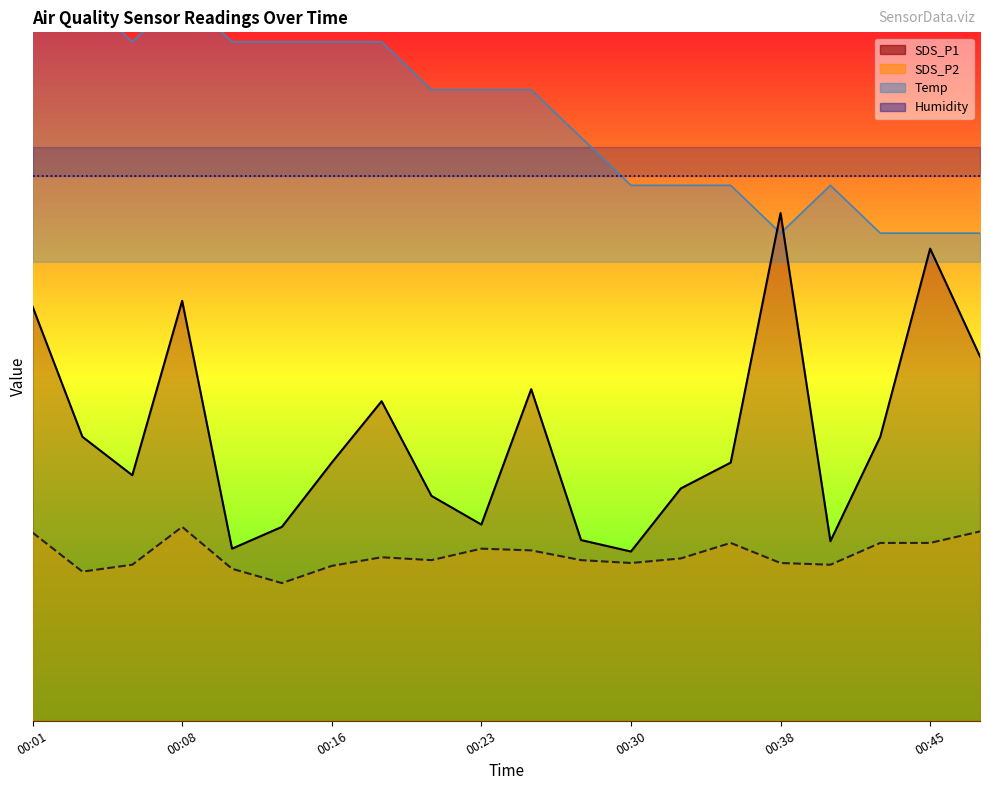

Count the number of categories in the chart.

20